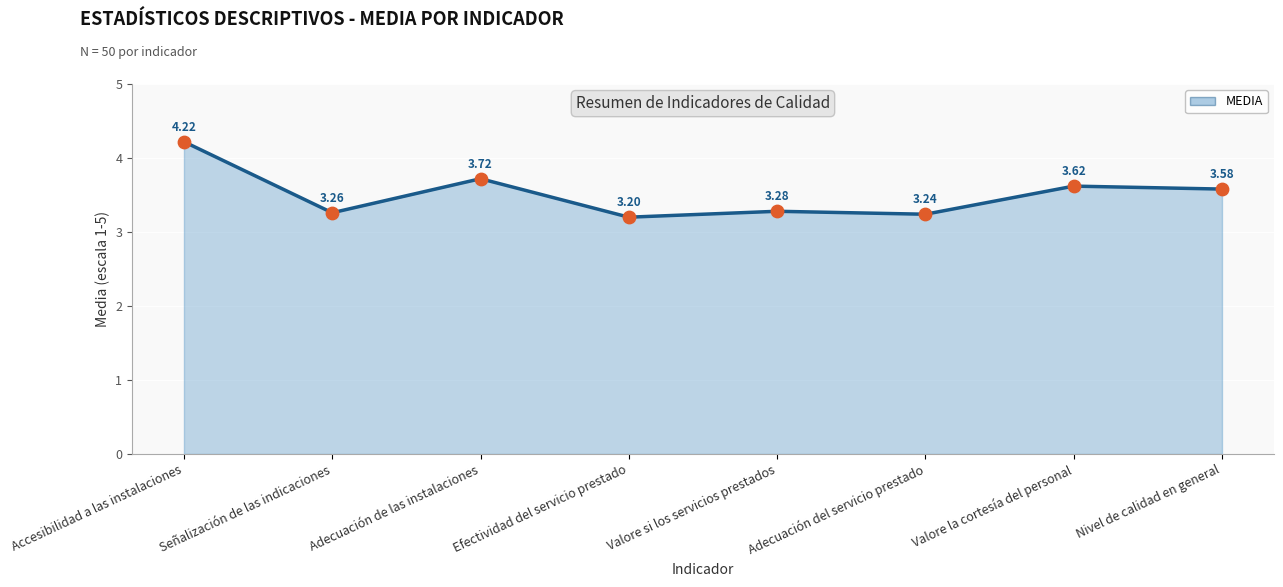

Which has a higher value, Adecuación de las instalaciones or Efectividad del servicio prestado?

Adecuación de las instalaciones